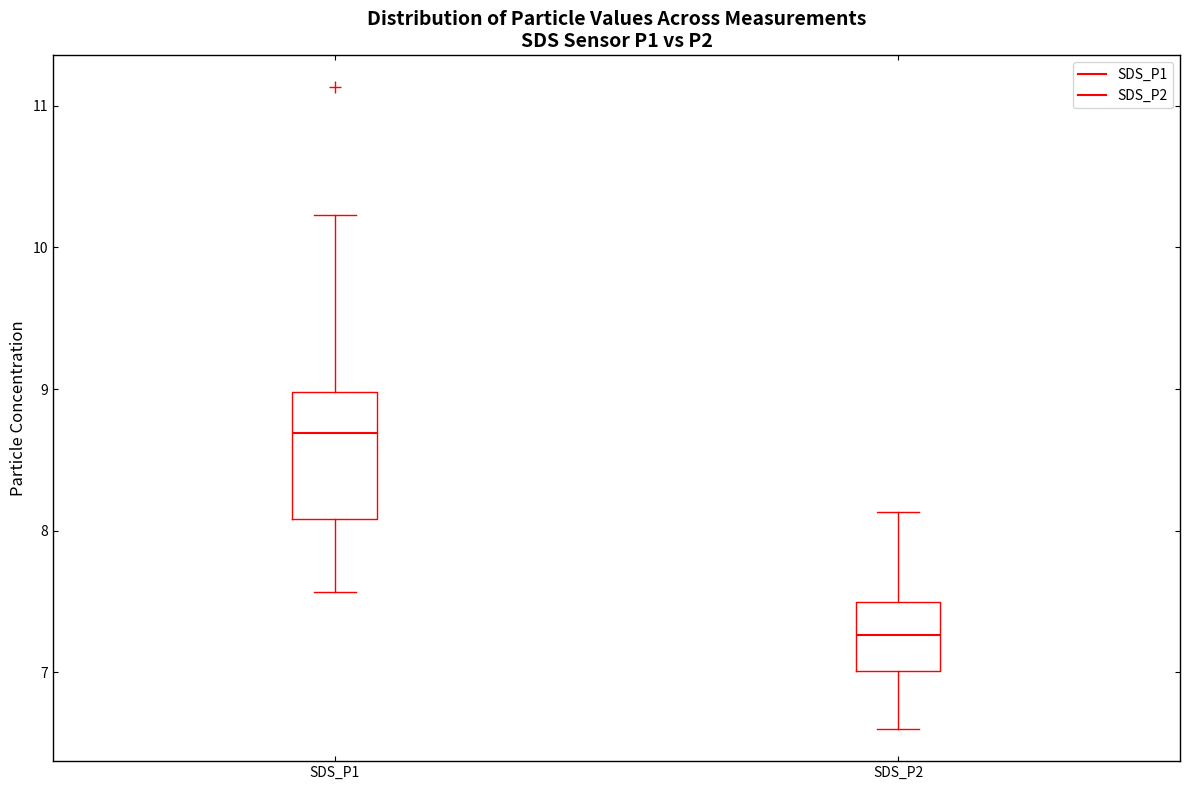

Reading left to right, read every box against the y-axis: the position of its median line, the range the box covers, and the ends of its whiskers. The values are not printed on the chart, so give them approximately, as read against the axis.

SDS_P1: median 8.7, box 8.1 to 9.0, whiskers 7.6 to 10.2
SDS_P2: median 7.3, box 7.0 to 7.5, whiskers 6.6 to 8.1